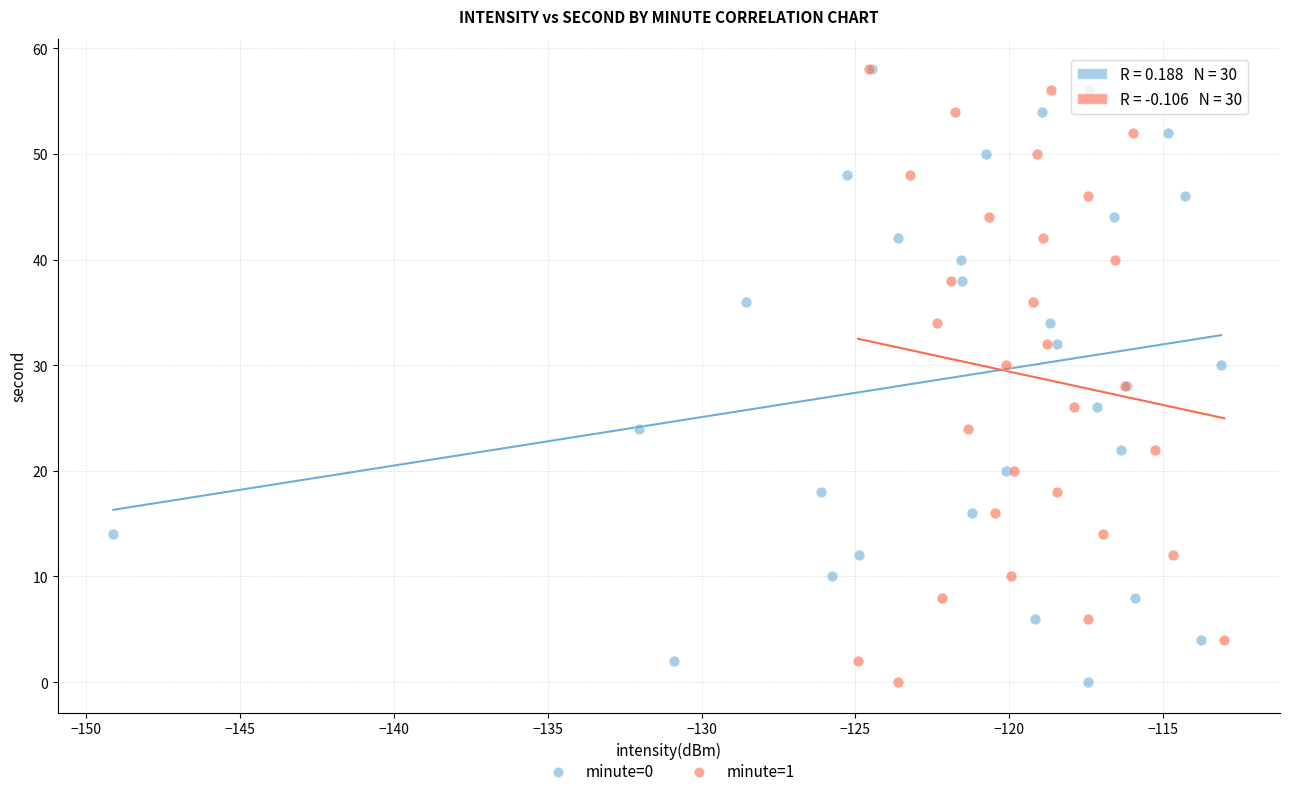

What are all the series names shown in the legend?

minute=0, minute=1